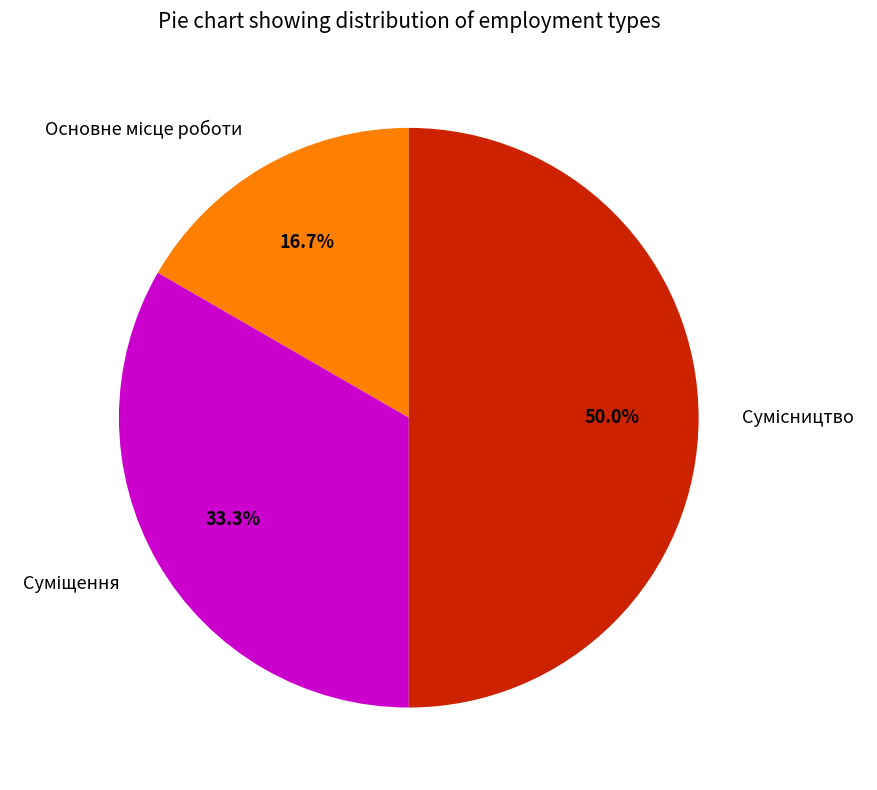

What is the total percentage of Основне місце роботи and Сумісництво?

66.7%